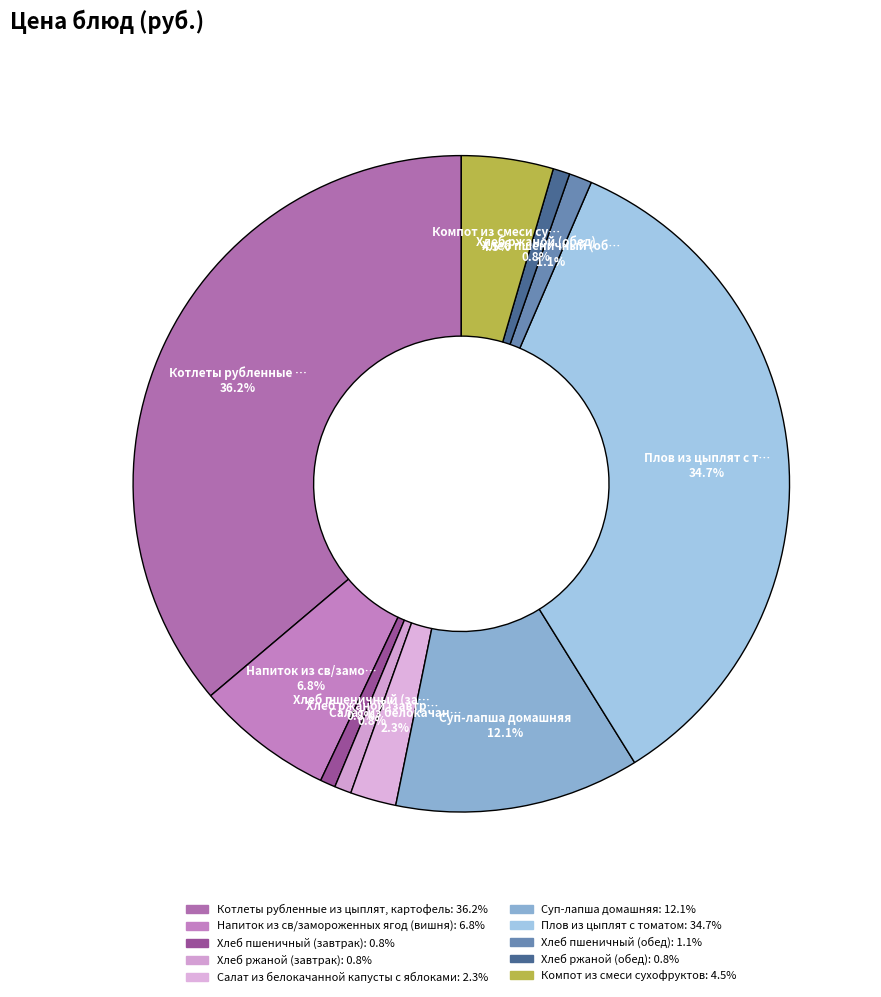

Which has a higher value, Хлеб пшеничный (обед) or Котлеты рубленные из цыплят, картофель?

Котлеты рубленные из цыплят, картофель